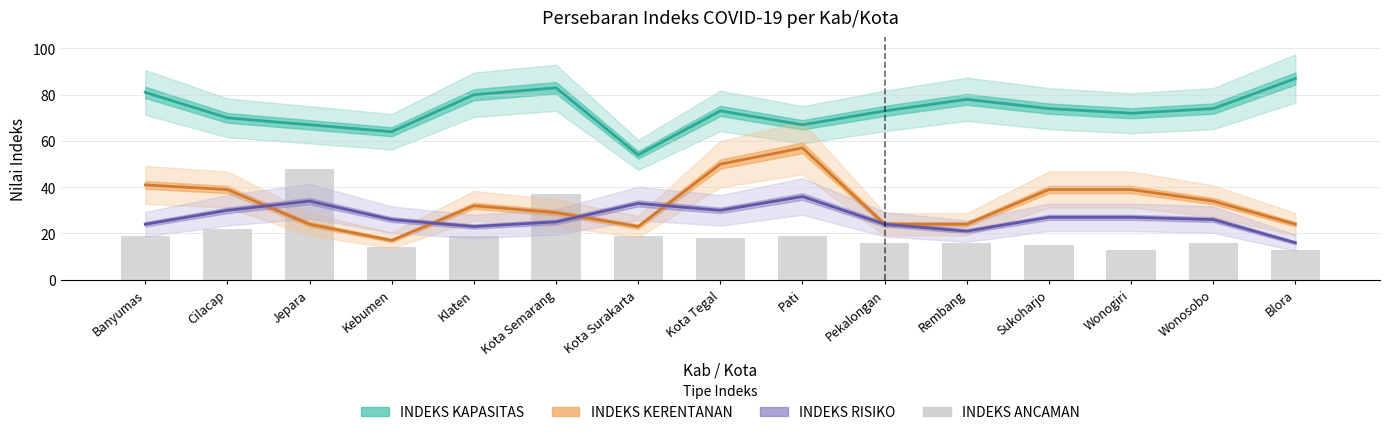

What is the spread (max minus min) of values at Cilacap?

48